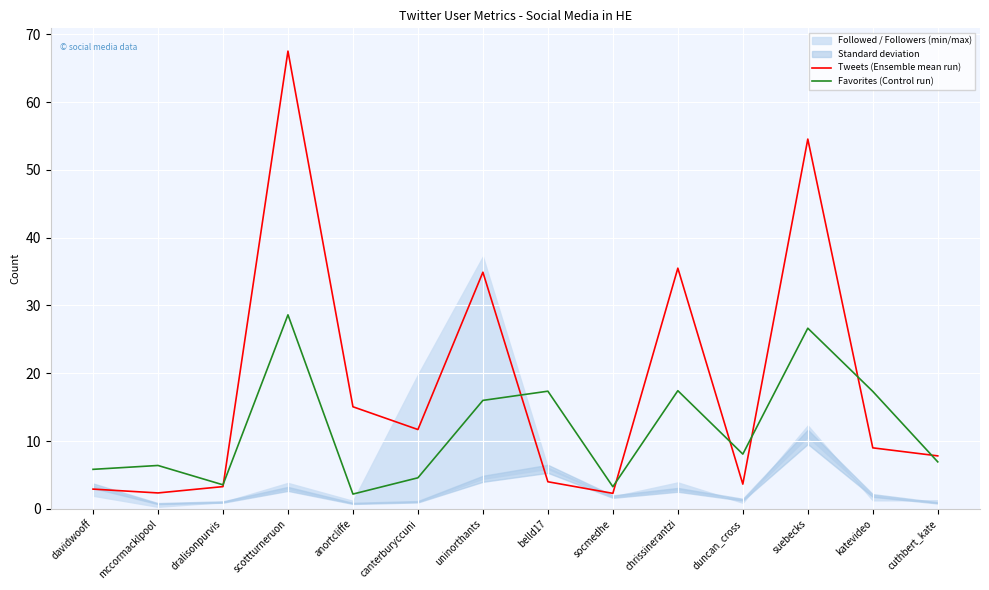

What is the label of the 1st point from the right?

cuthbert_kate